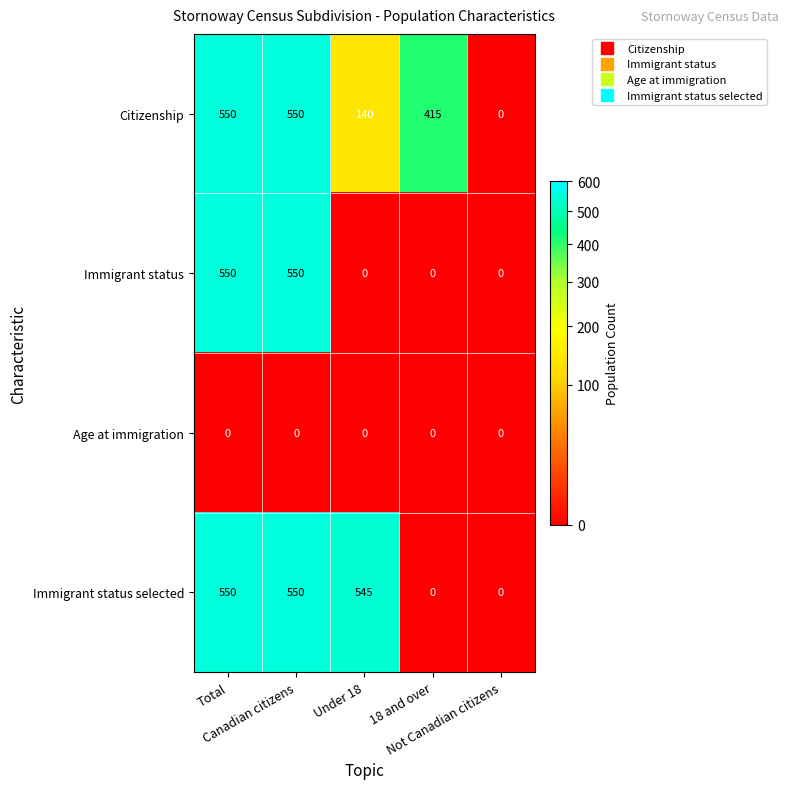

How many Citizenship values are between 140 and 550?

4